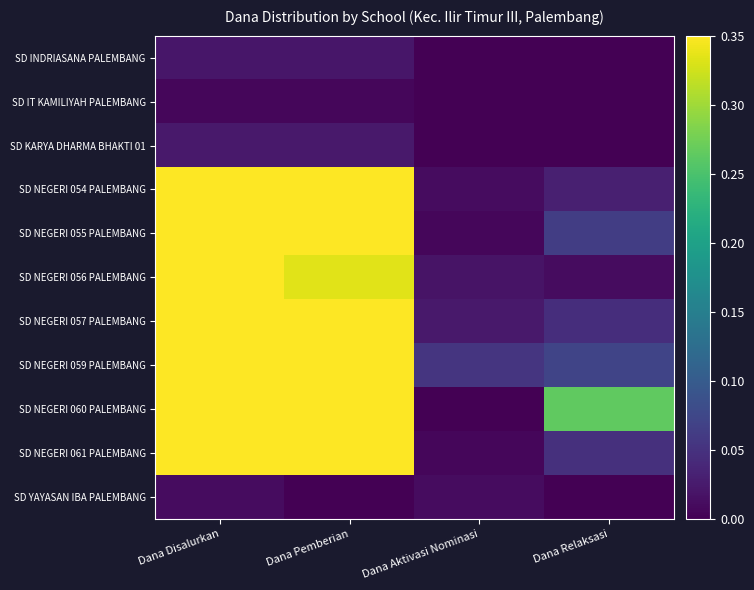

What is the total value across all series at Dana Pemberian?

4.5